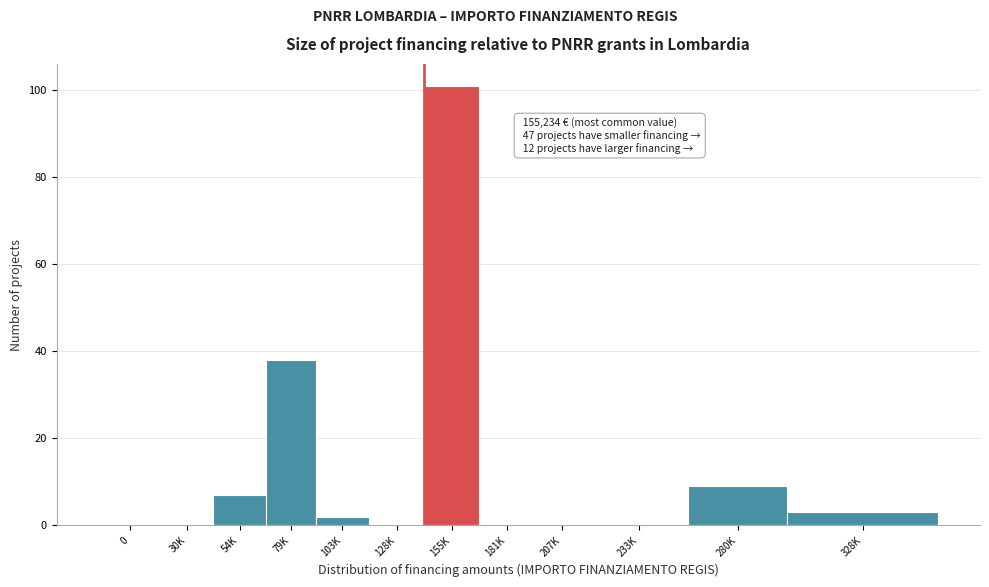

Reading right to left, extract all data points from this chart.

328K=3	280K=9	233K=0	207K=0	181K=0	155K=101	128K=0	103K=2	79K=38	54K=7	30K=0	0=0